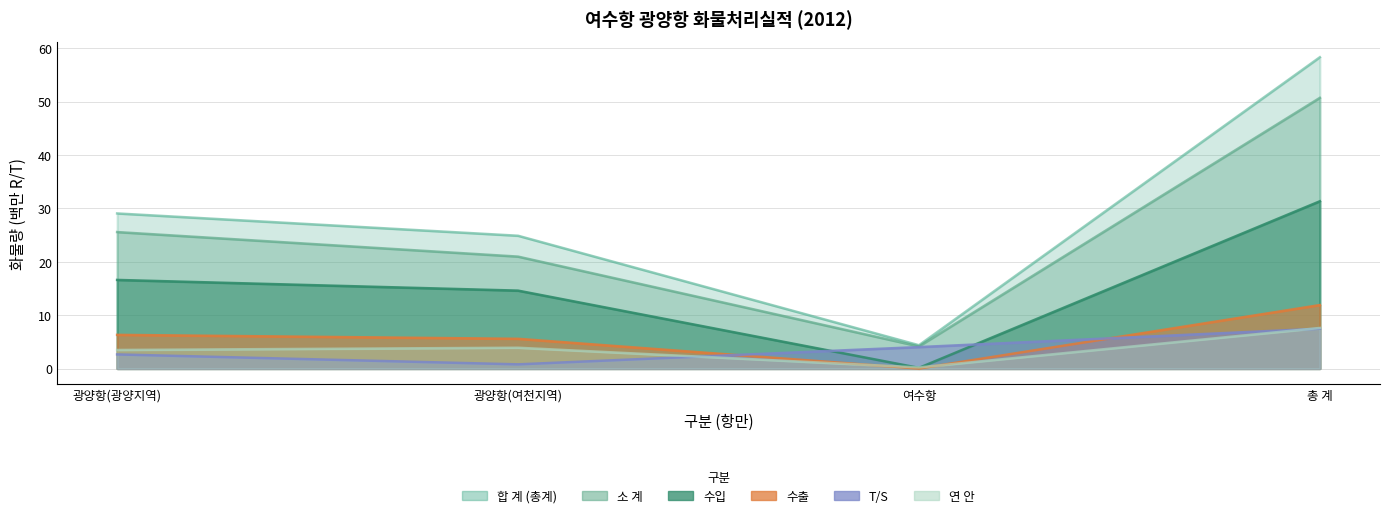

What is the sum of all T/S values?

14.9